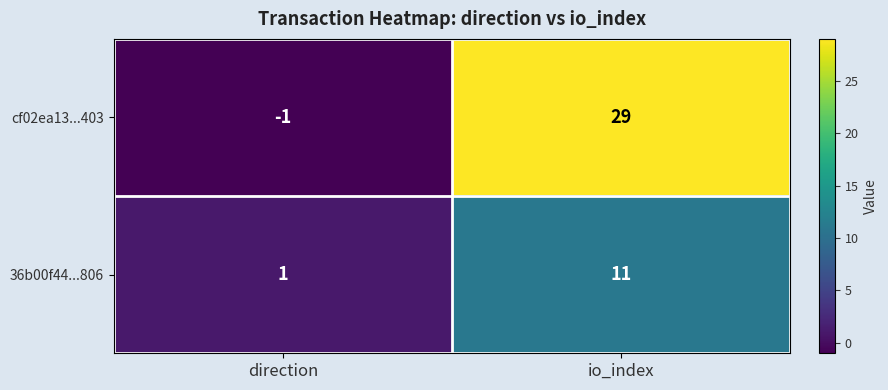

What is the sum of the cf02ea13...403 values at direction and io_index?

28